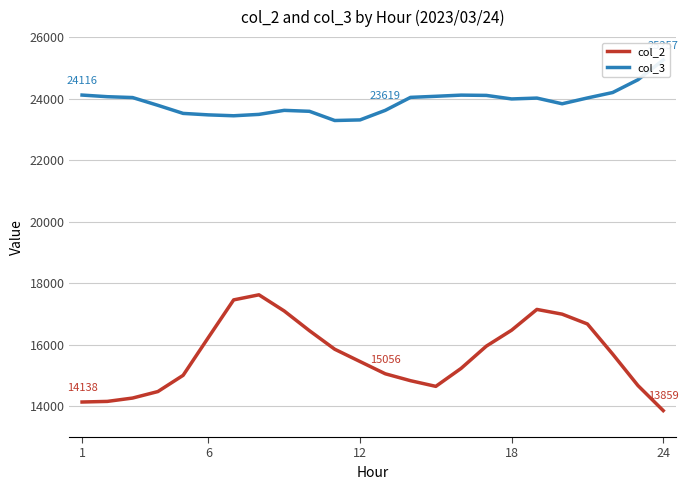

At 18, list the series in order from smallest to largest.

col_2, col_3